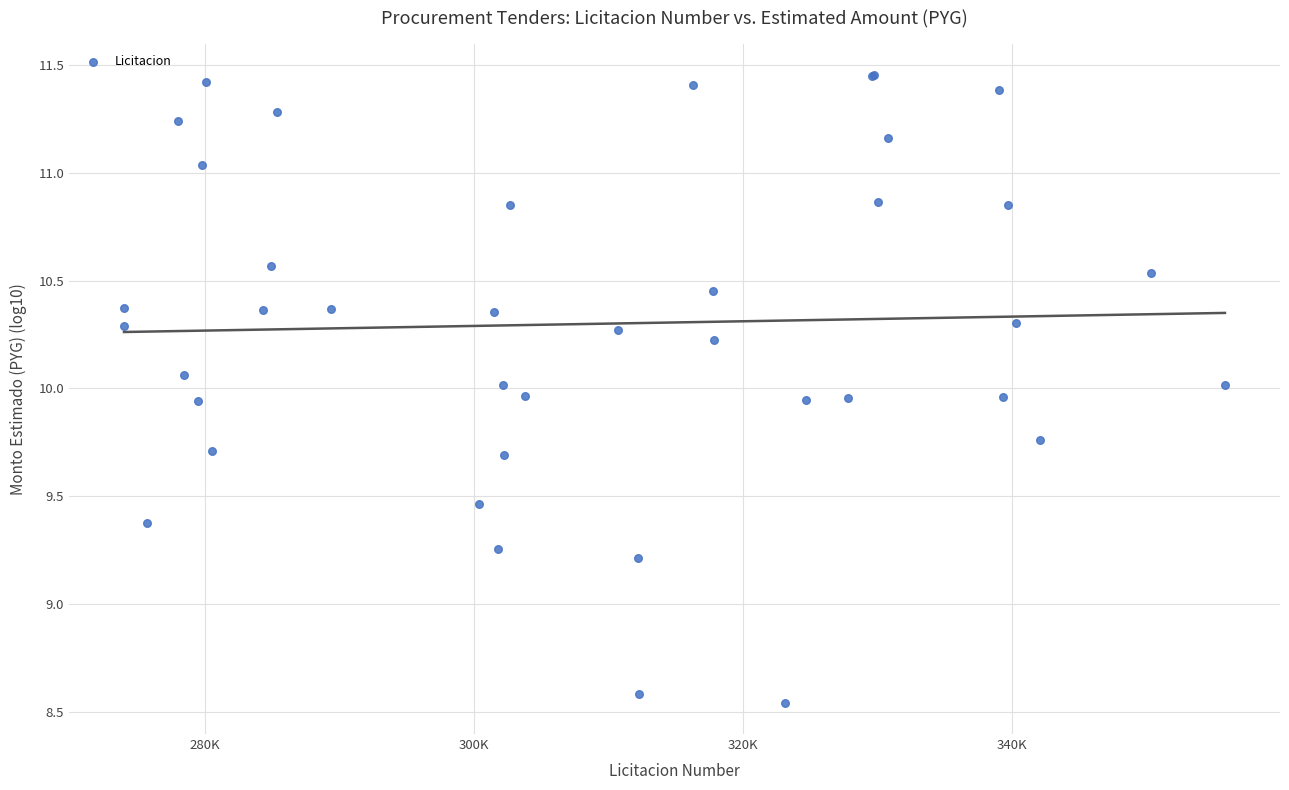

What Y value in the scatter plot is closest to 9?

9.2